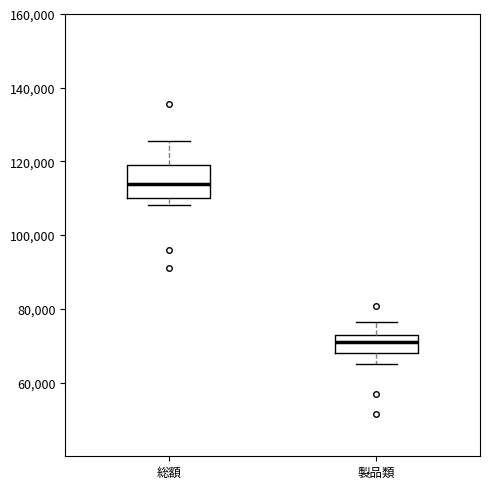

Comparing the boxes themselves (not the whiskers), which one is the tallest?

総額